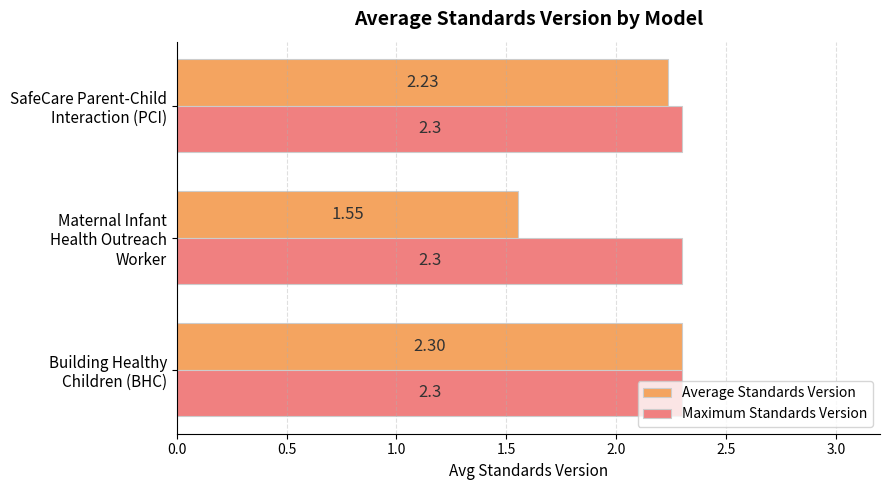

Count the number of data series in this chart.

2